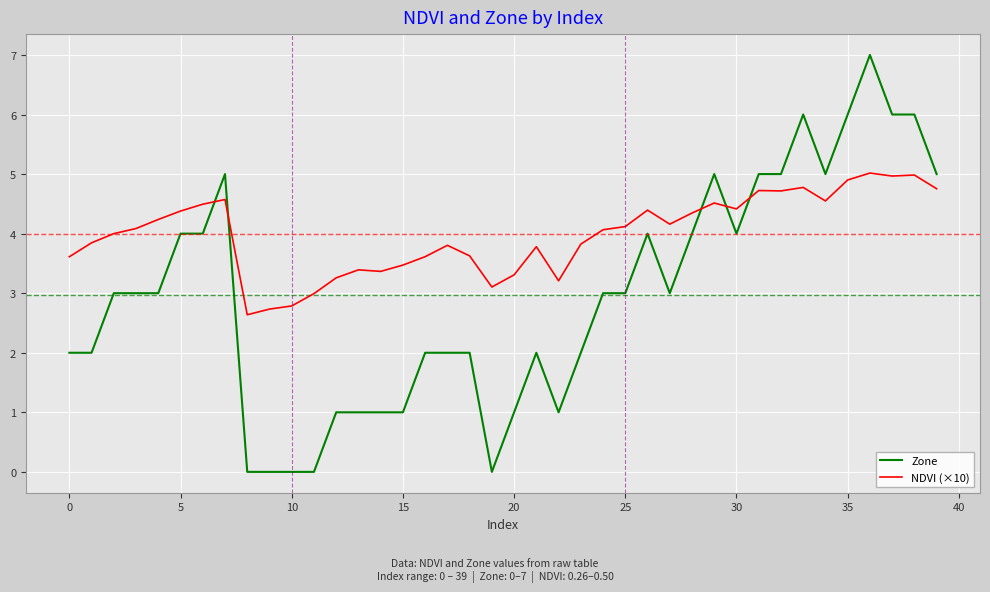

List the series in order of their peak value, highest first.

Zone, NDVI (×10)